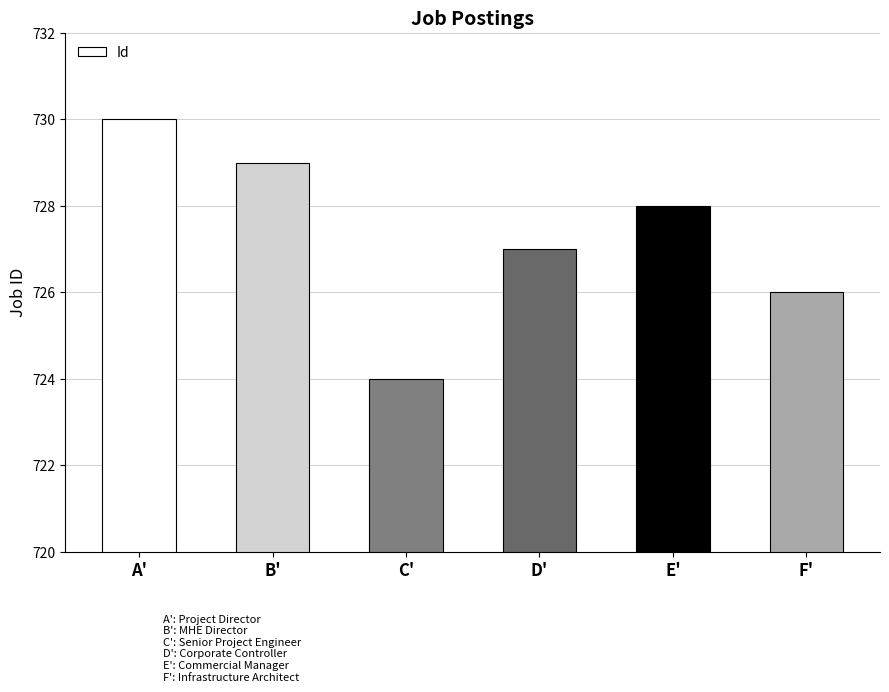

How many values are between 726 and 729?

4